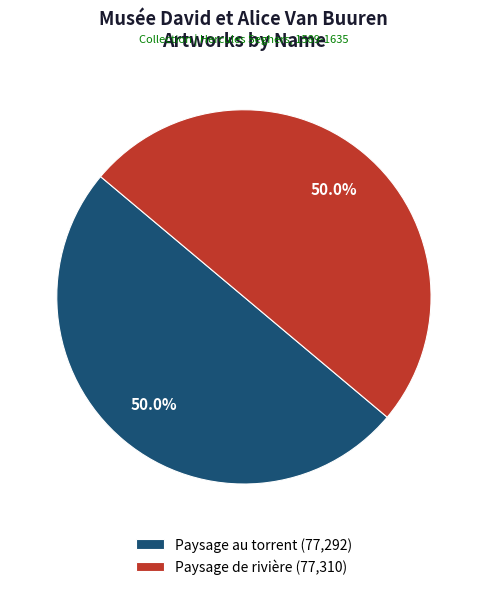

What is the ratio of the value at Paysage au torrent (77,292) to the value at Paysage de rivière (77,310)?

1.0